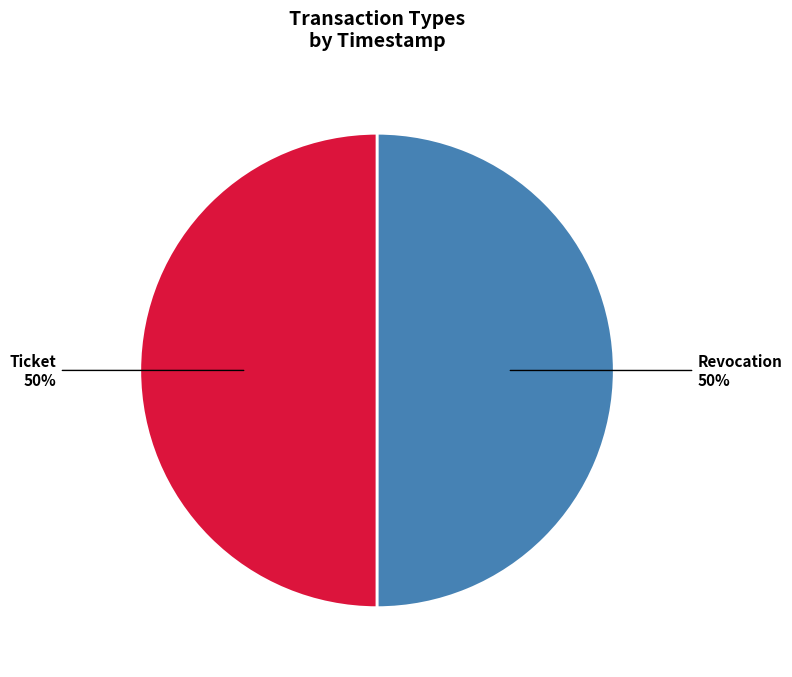

To the nearest percent, what is the combined percentage of Revocation and Ticket?

100%